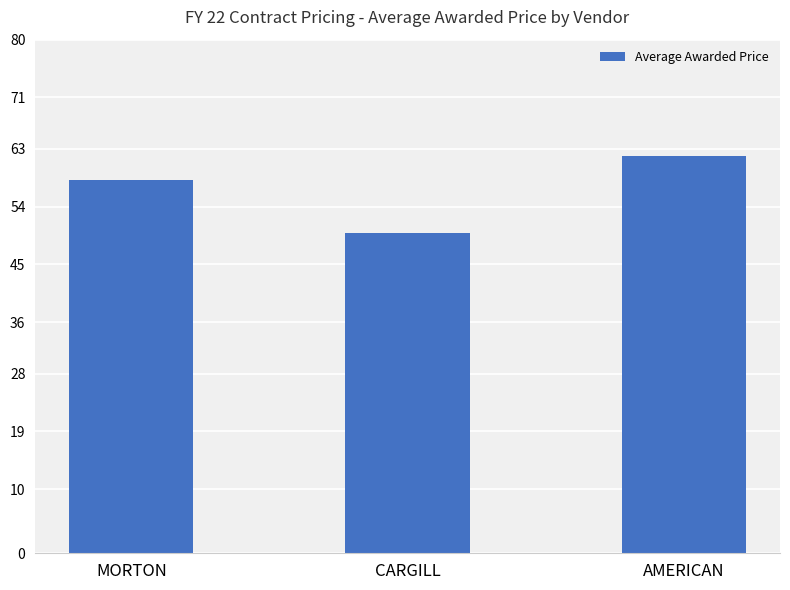

What is the smallest value displayed?

49.9